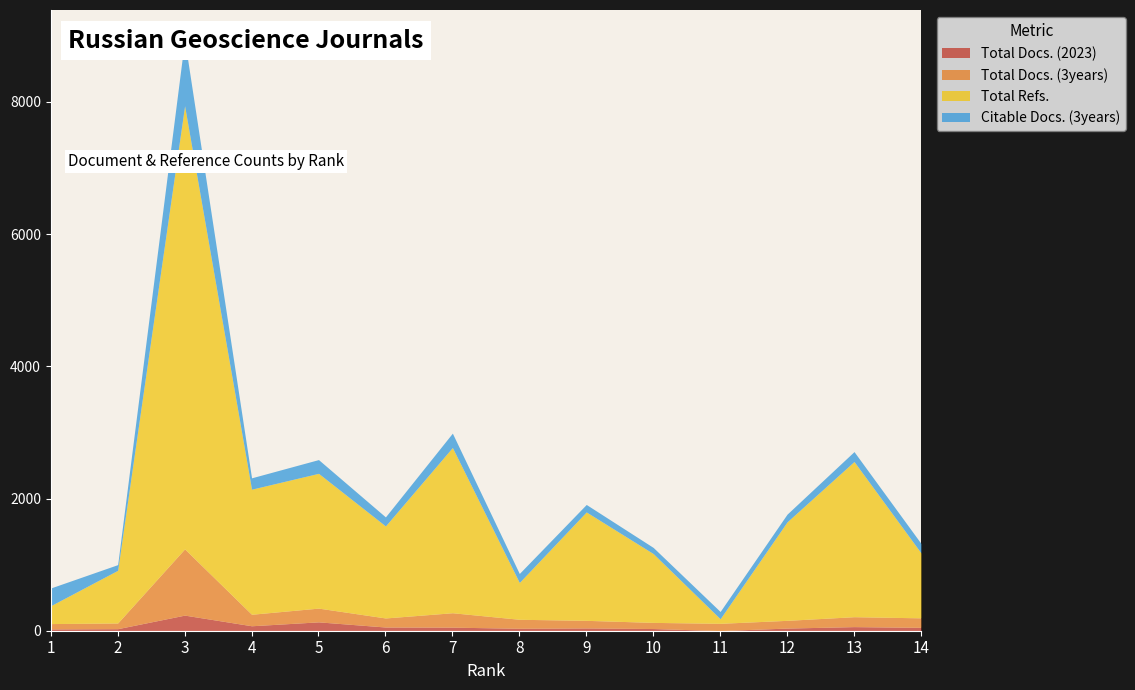

Reading left to right, transcribe all the data shown in this chart.

Total Docs. (2023): 1=27	2=31	3=236	4=75	5=134	6=56	7=54	8=37	9=42	10=33	11=2	12=40	13=62	14=51
Total Docs. (3years): 1=81	2=86	3=1002	4=174	5=208	6=137	7=218	8=136	9=115	10=93	11=110	12=117	13=150	14=144
Total Refs.: 1=271	2=797	3=6703	4=1892	5=2039	6=1392	7=2500	8=557	9=1640	10=1041	11=69	12=1490	13=2348	14=983
Citable Docs. (3years): 1=268	2=86	3=1002	4=172	5=208	6=137	7=217	8=136	9=113	10=93	11=110	12=117	13=150	14=143